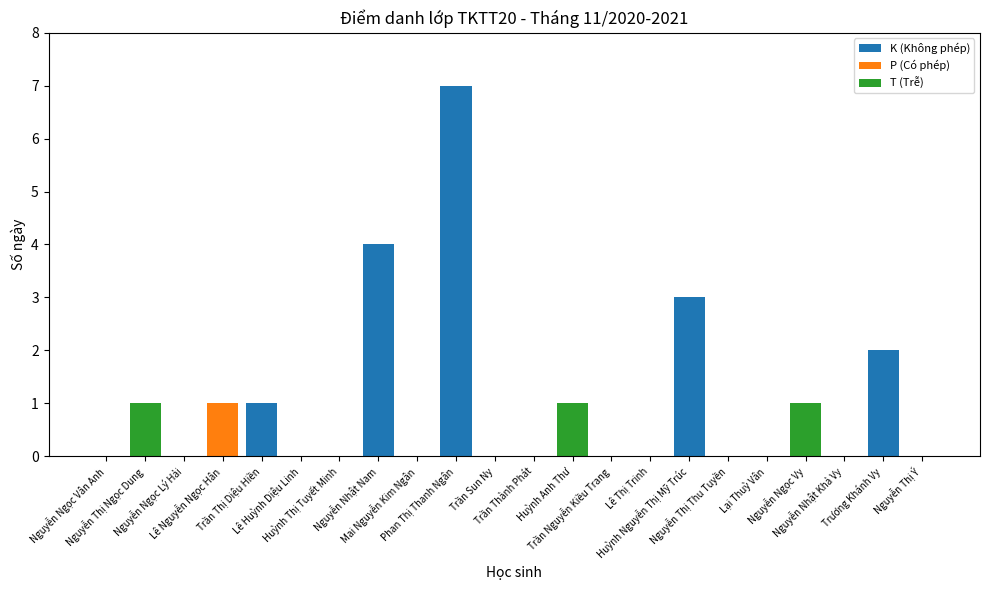

What is the sum of all K (Không phép) values?

17